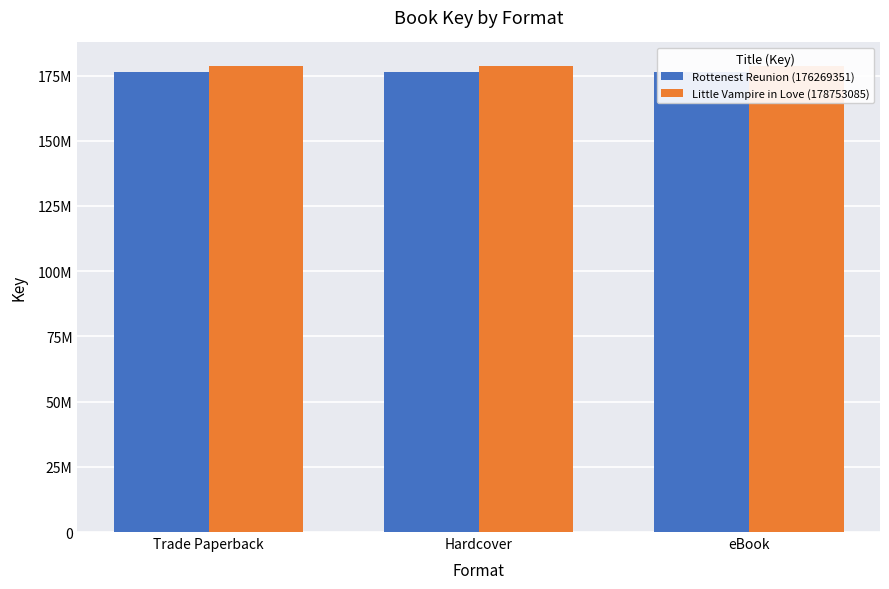

Rank the series by their maximum value, from highest to lowest.

Little Vampire in Love (178753085), Rottenest Reunion (176269351)